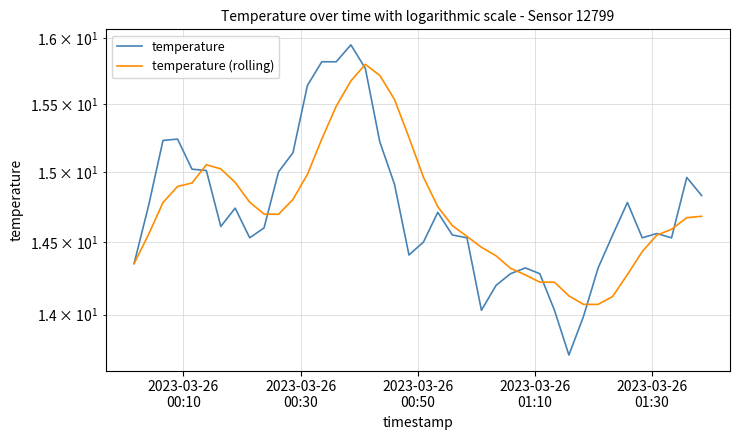

Does the chart display data point markers on the line(s)?

No